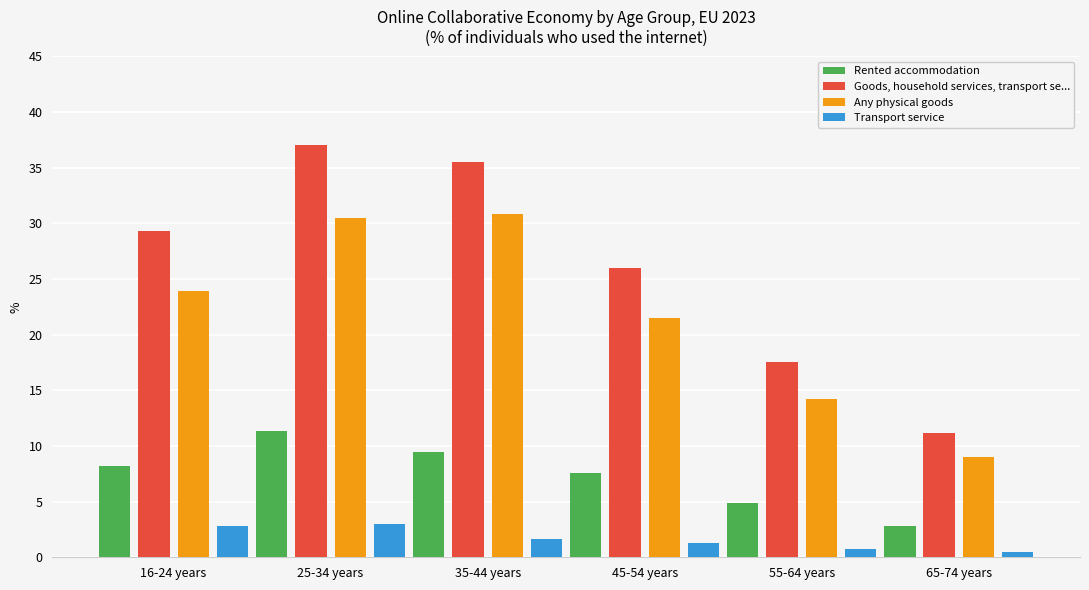

What is the sum of the Any physical goods values at 16-24 years and 55-64 years?

38.2